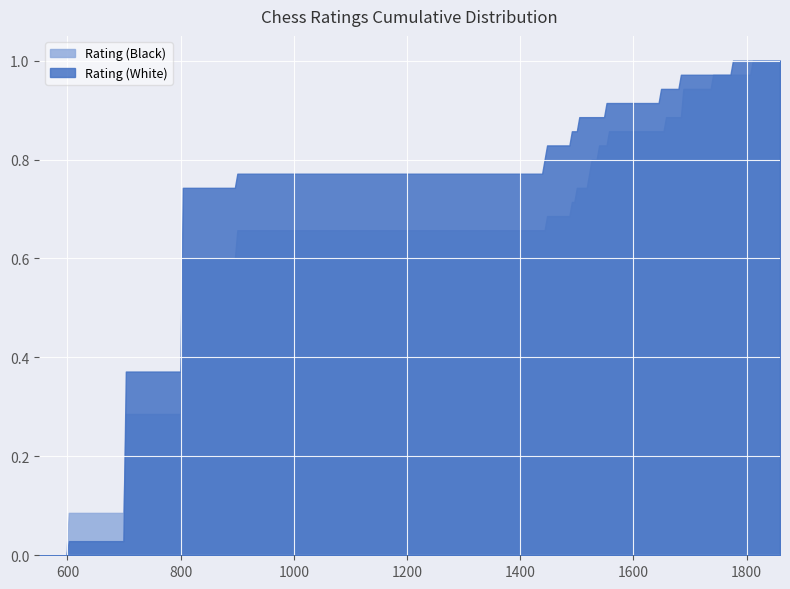

True or false: Rating (Black) and Rating (White) cross at least once.

True